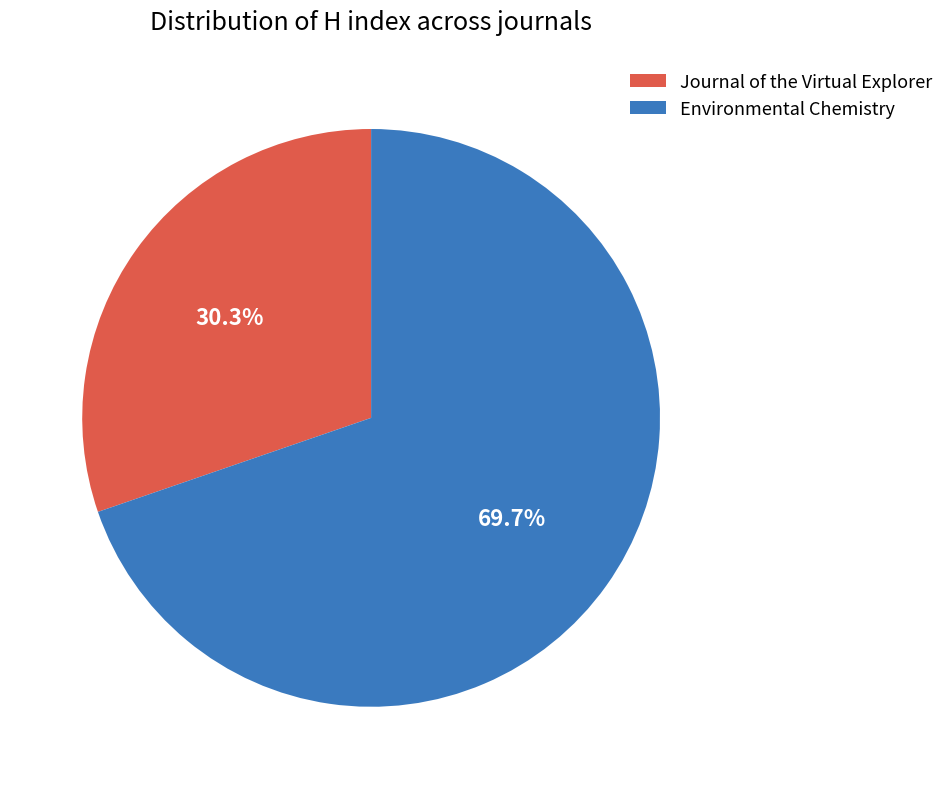

Rank the categories by value from highest to lowest.

Environmental Chemistry, Journal of the Virtual Explorer